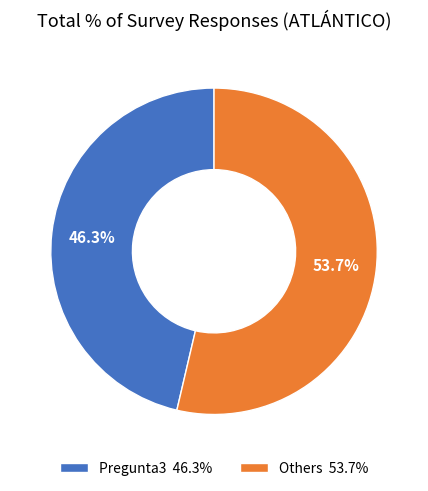

How much of the chart is everything except Pregunta3 46.3%?

53.7%